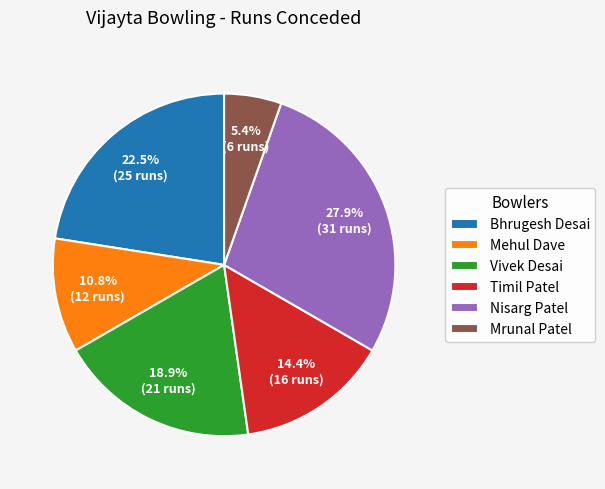

To the nearest percent, what is the difference between the largest and smallest slice percentages?

23%